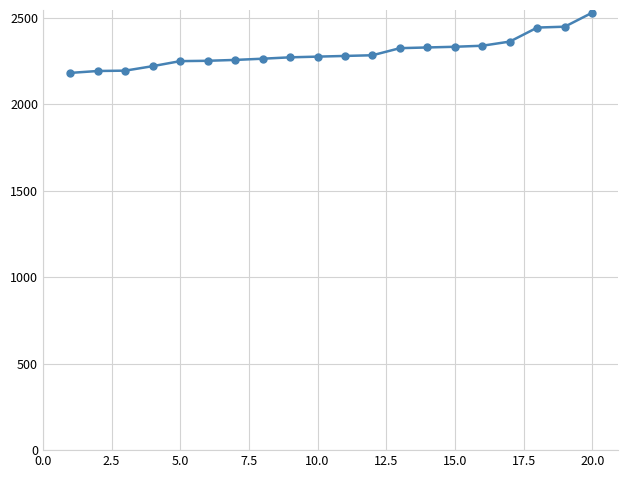

What is the difference between the maximum and minimum values?

348